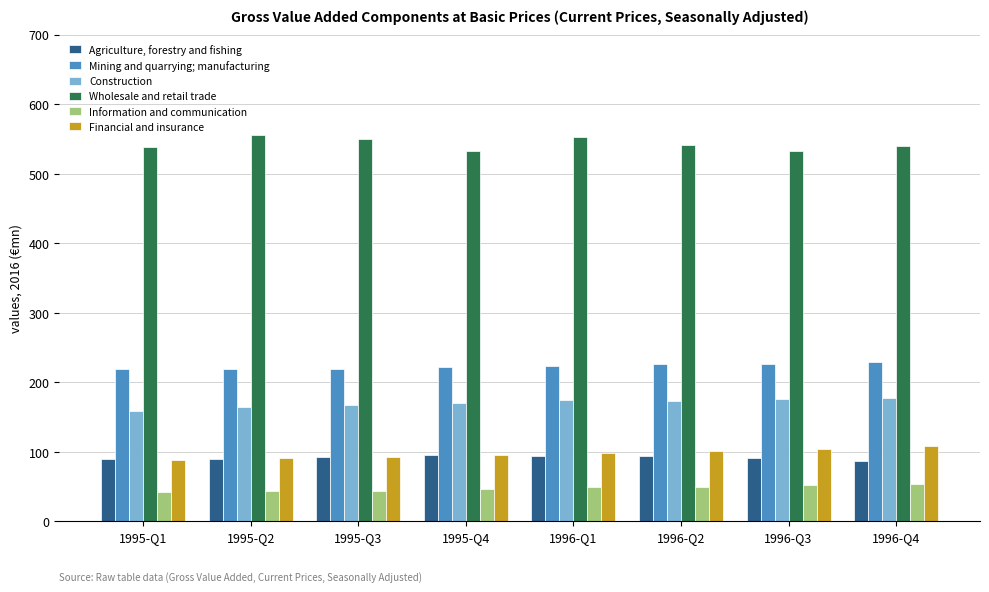

Which series has the largest total across all categories?

Wholesale and retail trade